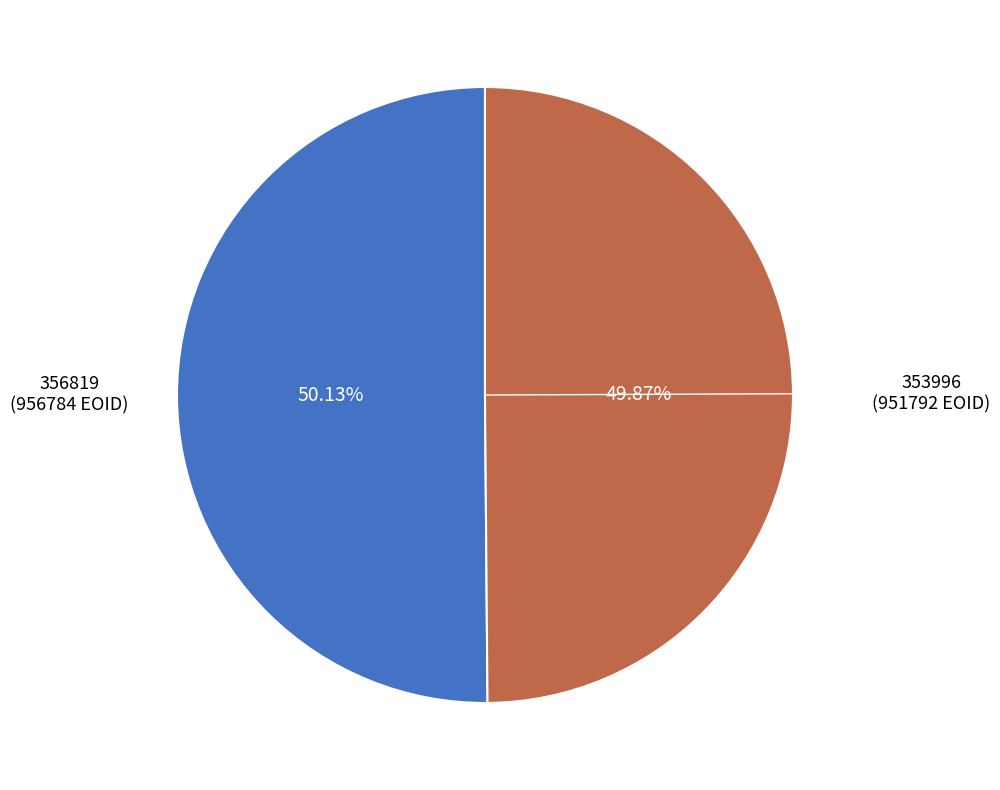

Is there any slice that represents more than half of the pie?

Yes